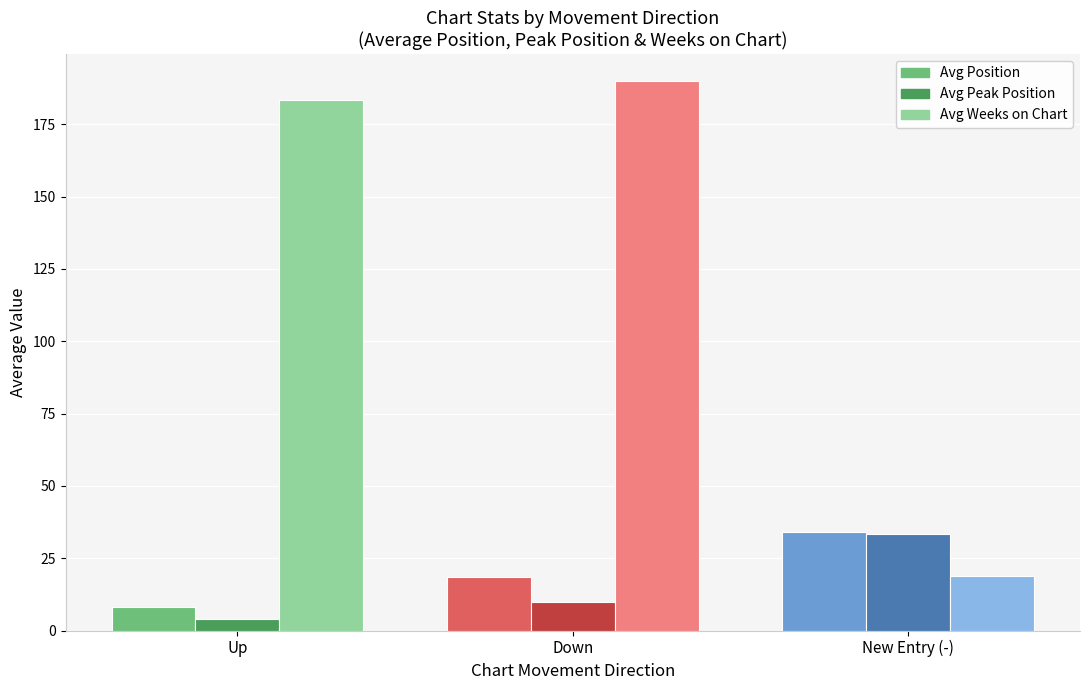

Which category has the highest value in the Avg Position series?

New Entry (-)